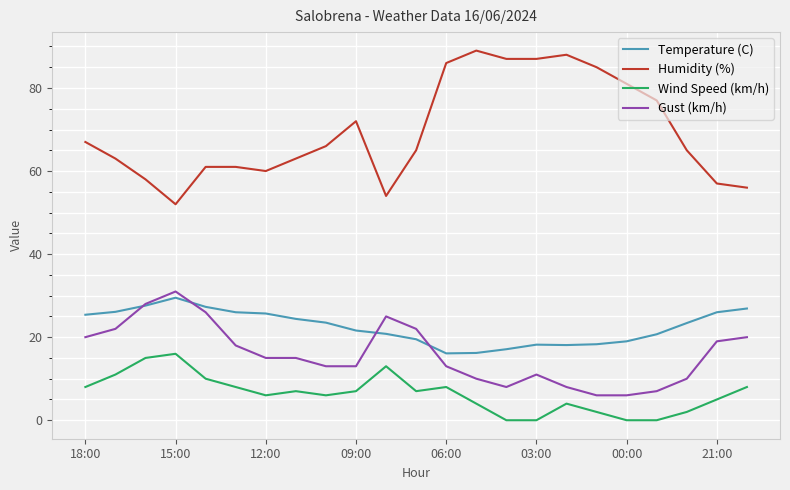

Which series has the largest total across all categories?

Humidity (%)